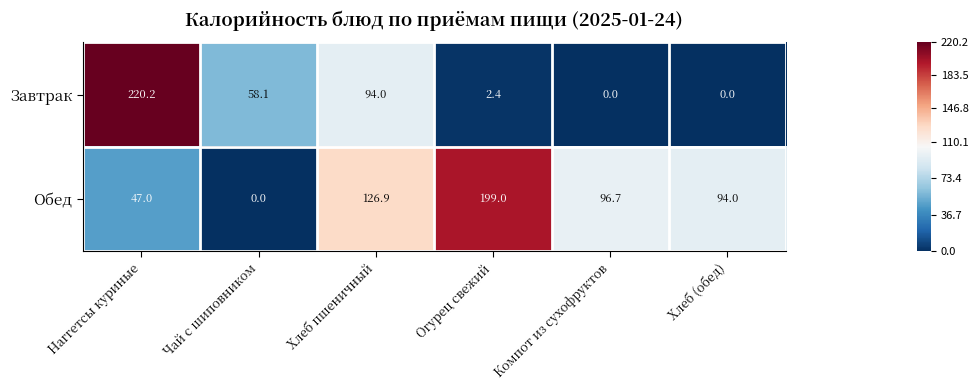

What is the average value of the Обед series?

93.9